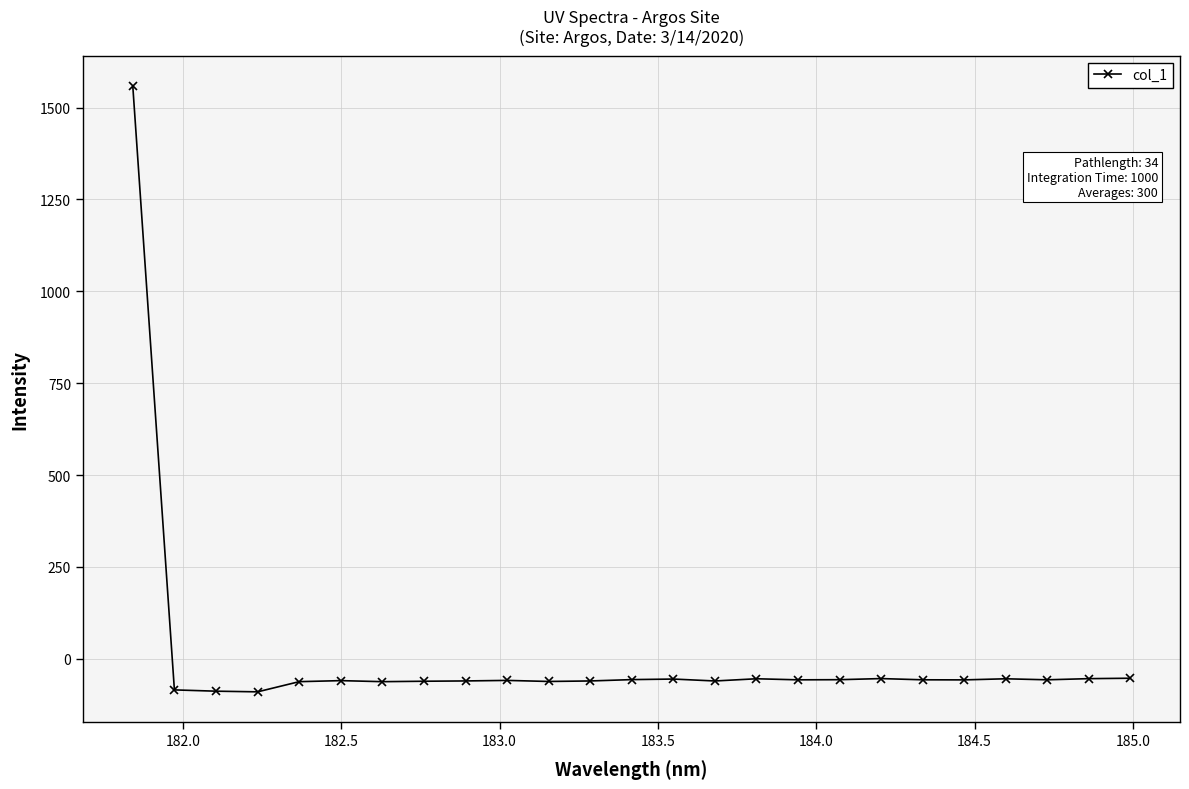

True or false: the data has more than 2 interior local peaks.

True